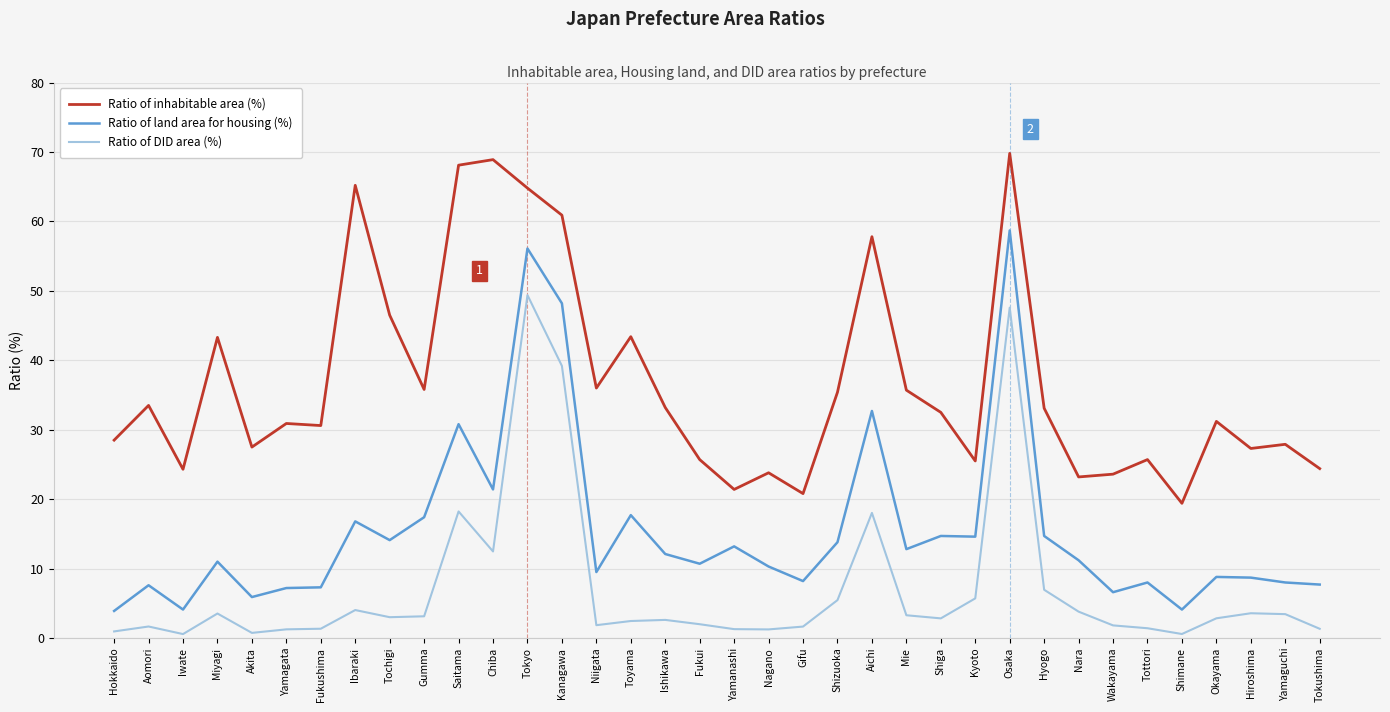

Which series has the largest total across all categories?

Ratio of inhabitable area (%)